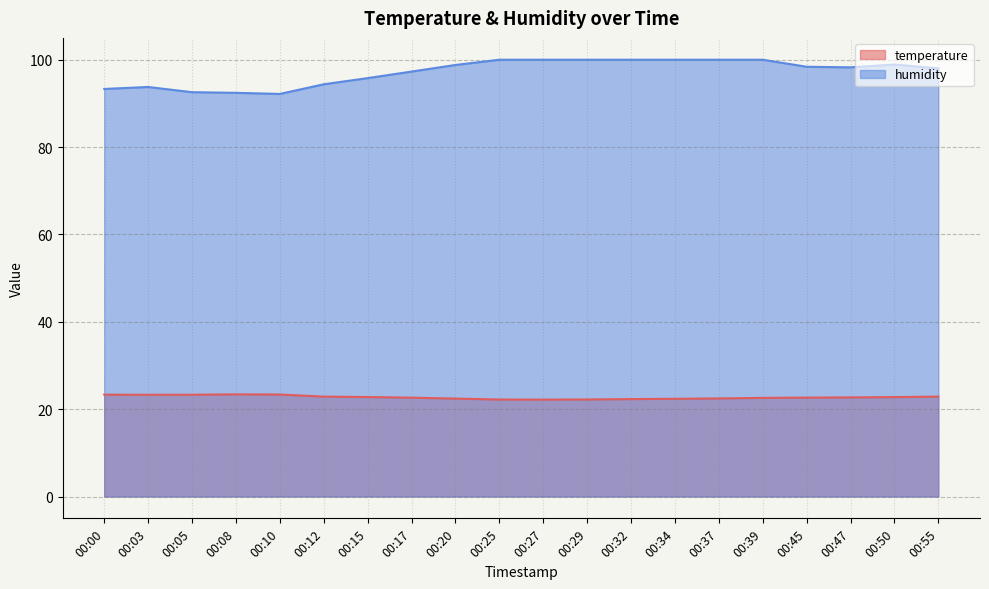

What is the spread (max minus min) of values at 00:32?

77.7